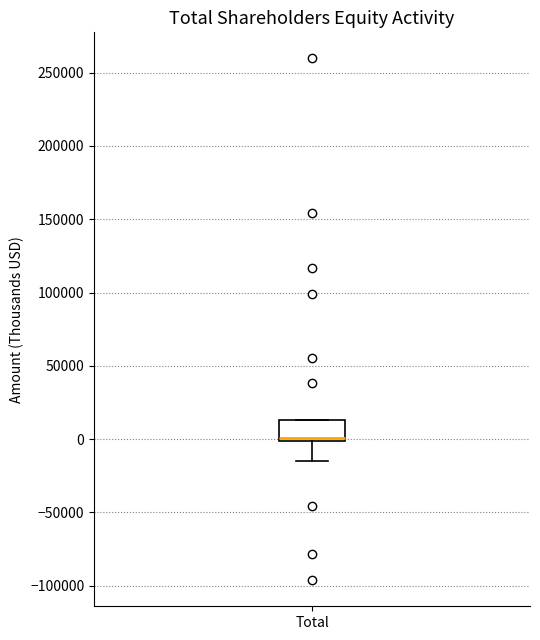

Read this box plot against the y-axis: the position of the median line, the range covered by the box, and the ends of both whiskers. The values are not printed on the chart, so give them approximately, as read against the axis.

median 0 (just above the box's lower edge), box 0 to 15000, whiskers -15000 to 15000